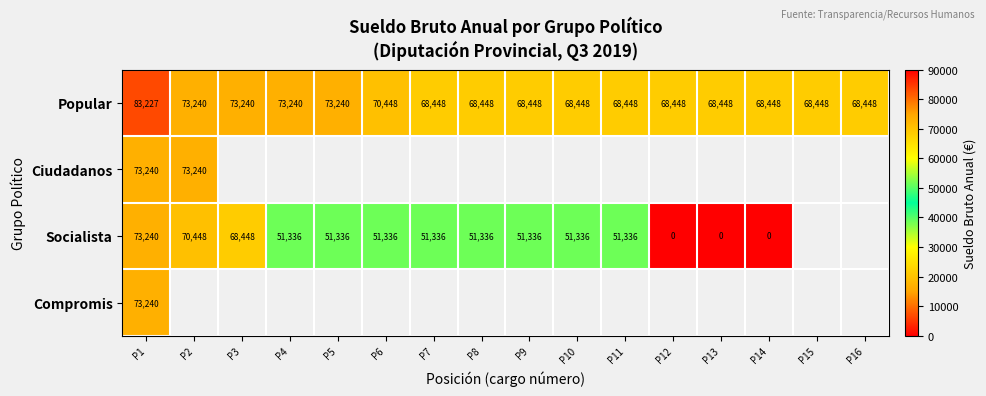

Count the number of data series in this chart.

4